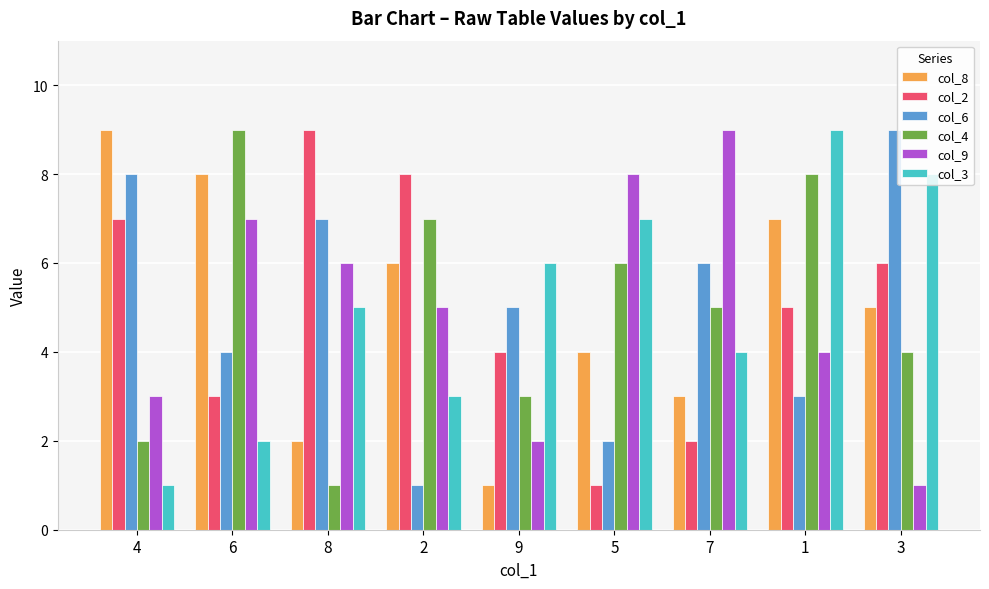

What is the greatest value displayed?

9